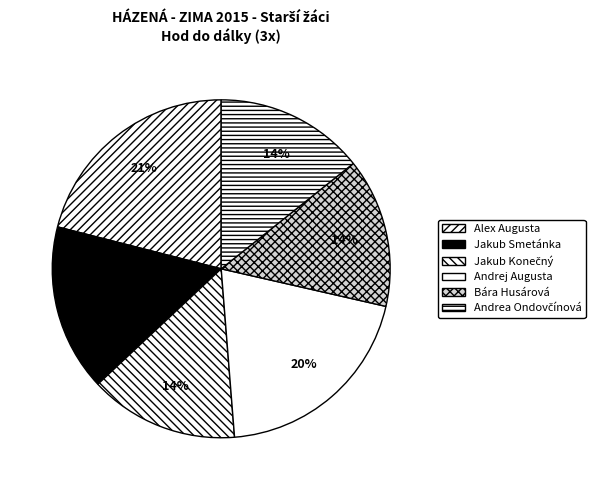

How many slices are in this pie chart?

6